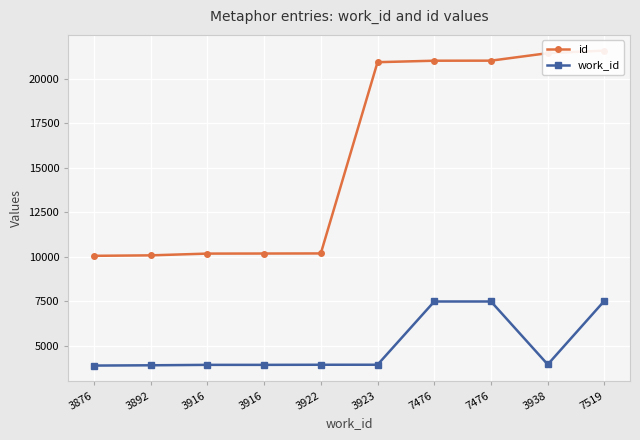

Which has a higher value, 7519 or 3923?

7519